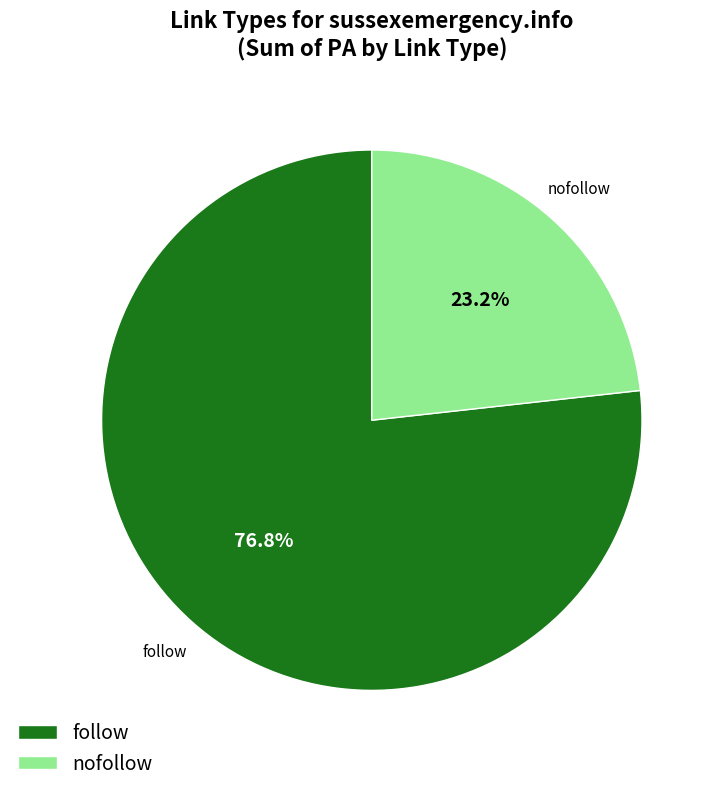

The nofollow slice represents 38% of the pie. True or false?

False